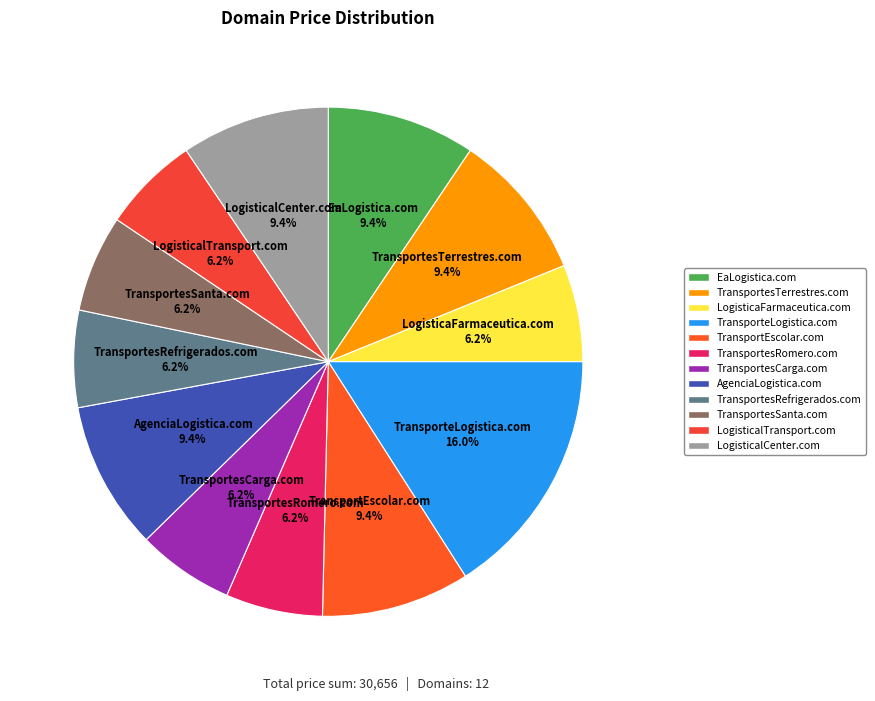

To the nearest percent, what is the difference between the largest and smallest slice percentages?

10%